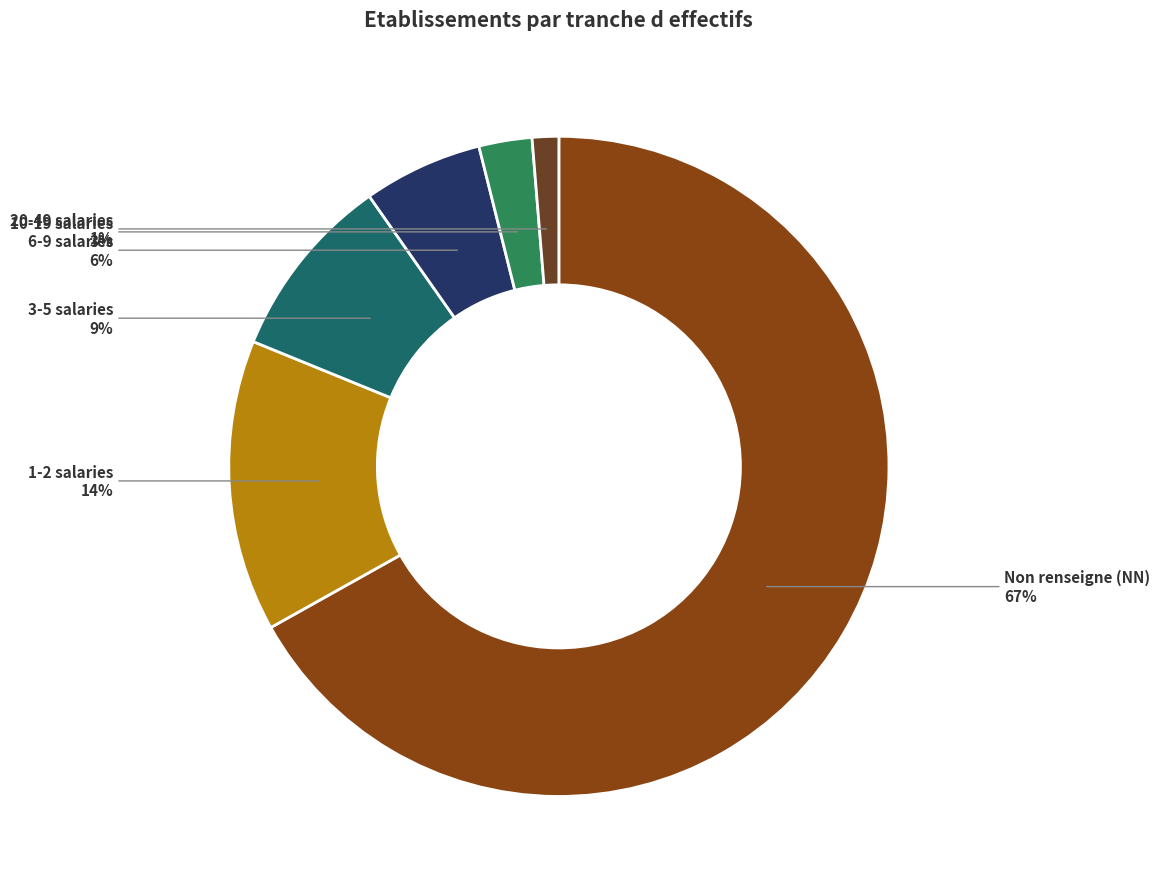

What is the smallest slice in the pie chart?

20-49 salaries